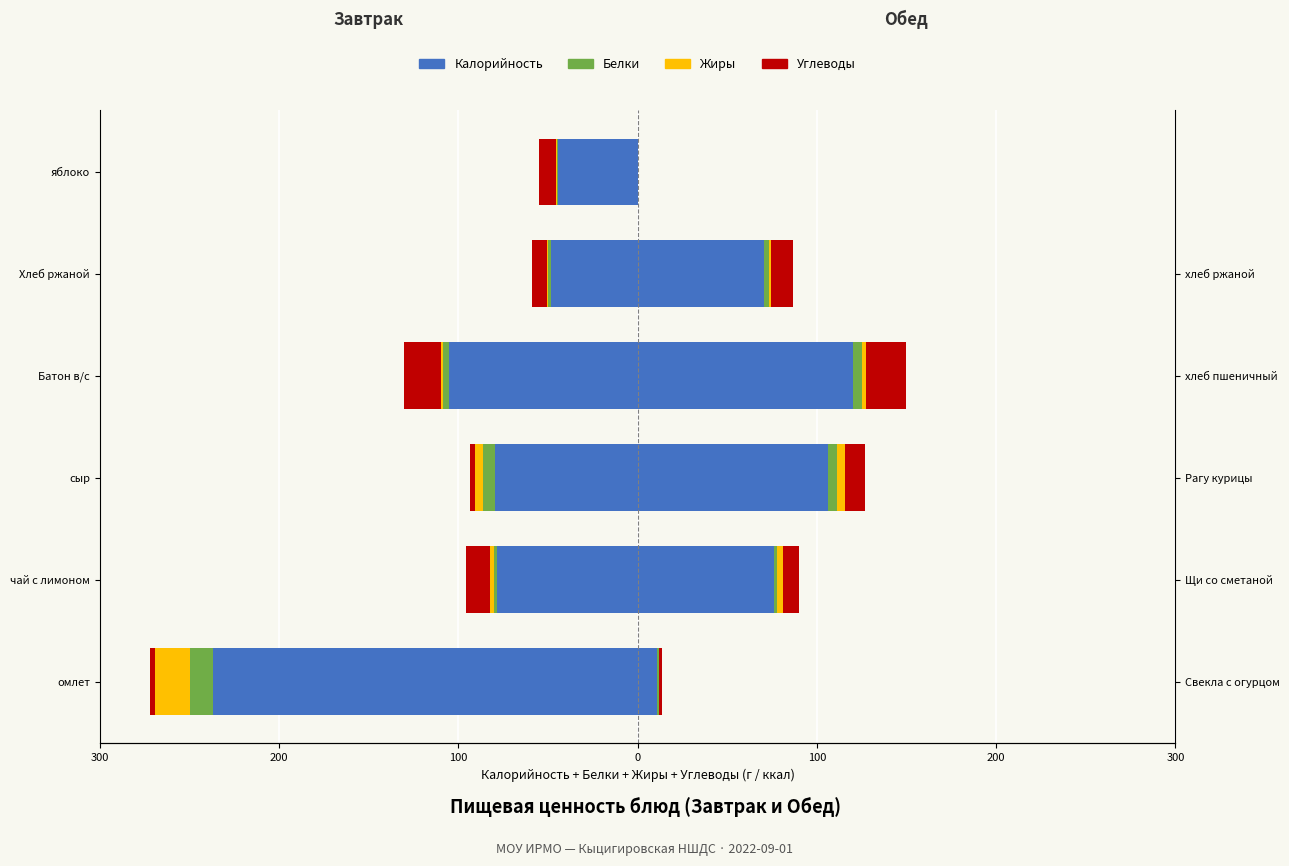

What is the difference between the second highest and minimum values?

189.0